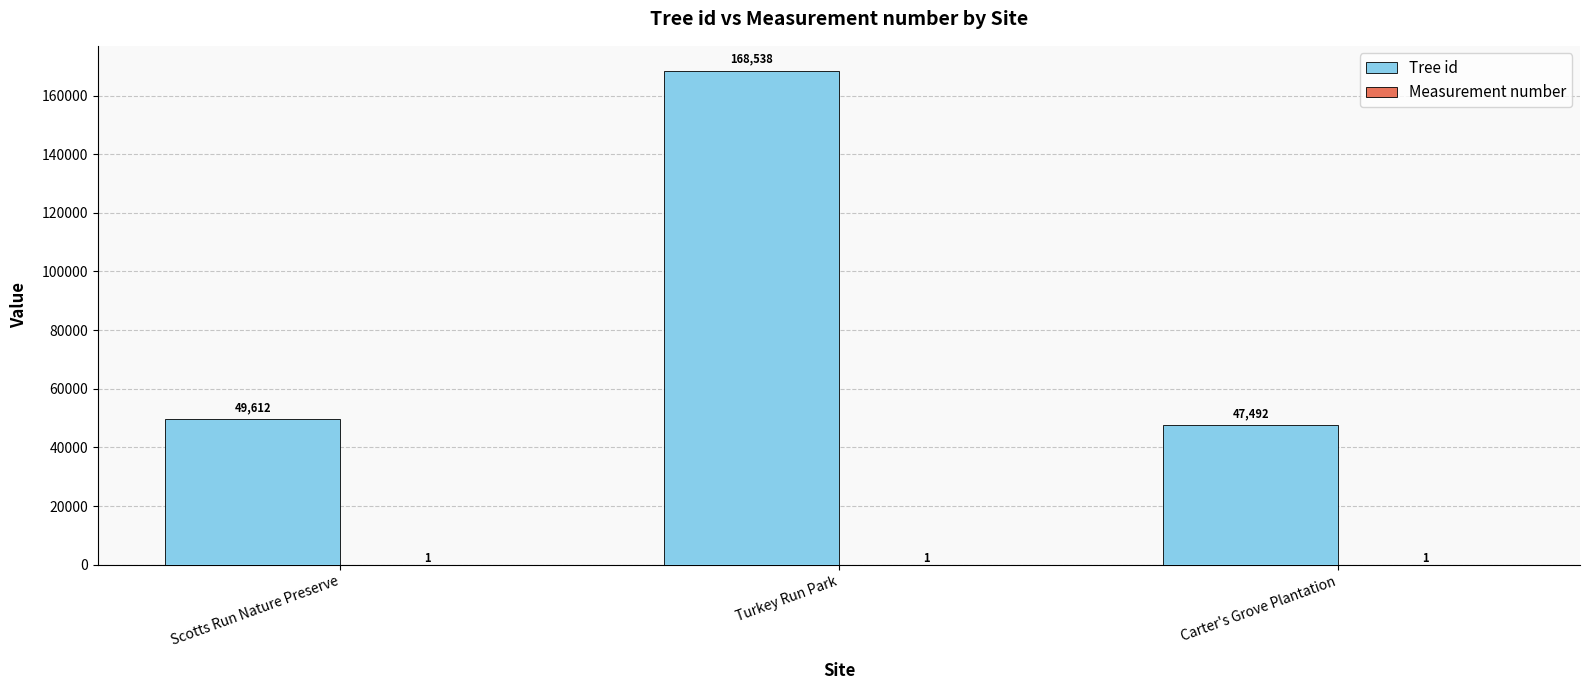

What is the sum of the Tree id values at Carter's Grove Plantation and Scotts Run Nature Preserve?

97104